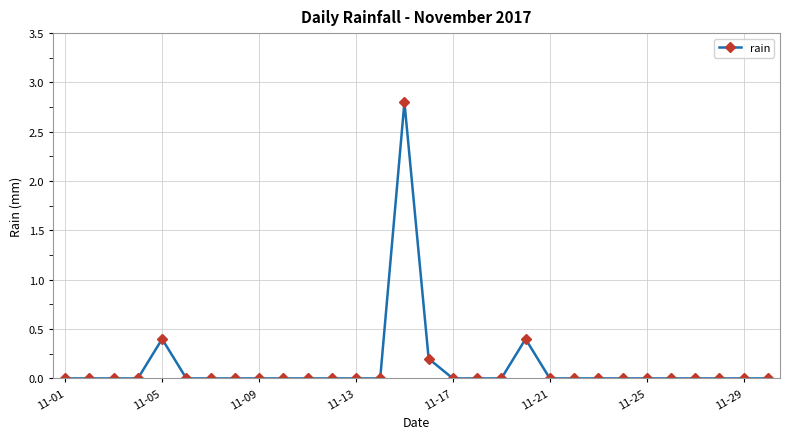

What is the sum of all values?

3.8